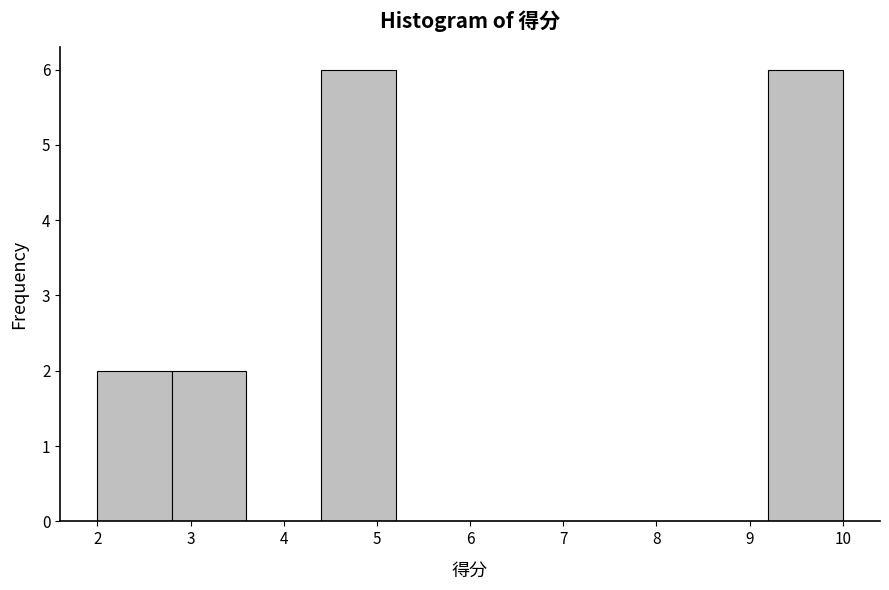

Reading left to right, list every bar in this chart as the range it spans on the x-axis followed by its height. The values are not printed on the chart, so give them approximately, as read against the axis.

2.0 to 2.8: 2
2.8 to 3.6: 2
3.6 to 4.4: 0
4.4 to 5.2: 6
5.2 to 6.0: 0
6.0 to 6.8: 0
6.8 to 7.6: 0
7.6 to 8.4: 0
8.4 to 9.2: 0
9.2 to 10.0: 6